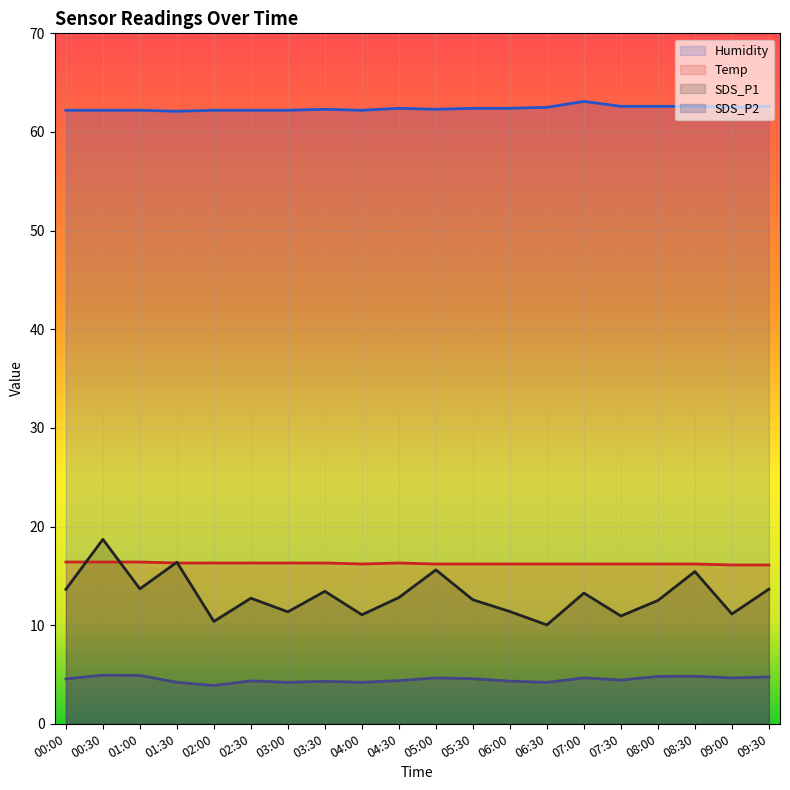

Which series has the largest total across all categories?

Humidity